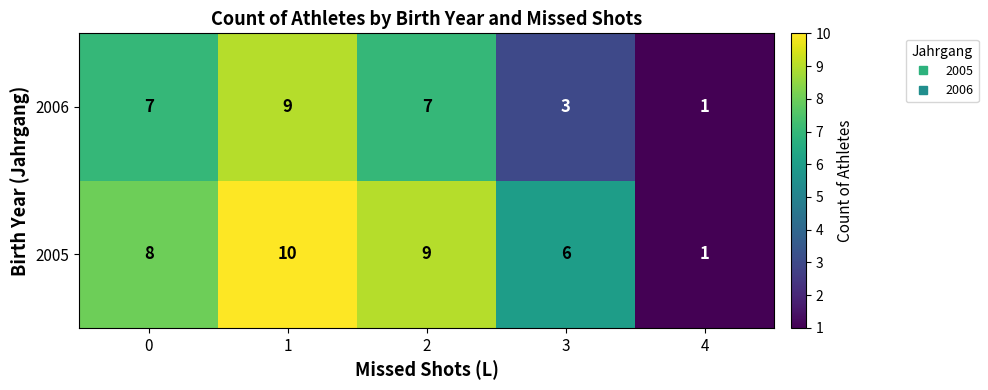

The value of 2006 at 4 is 2. True or false?

False